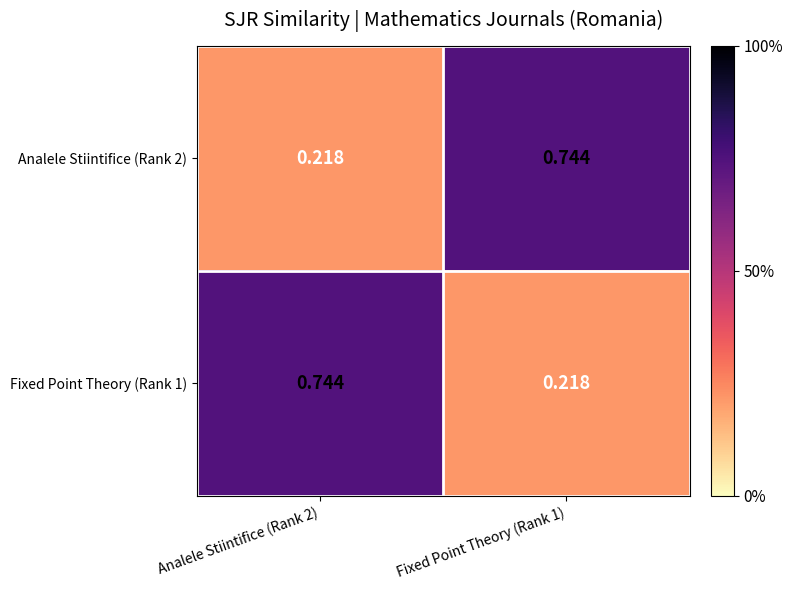

Is the value of Analele Stiintifice (Rank 2) at Analele Stiintifice (Rank 2) greater than the value of Fixed Point Theory (Rank 1) at Analele Stiintifice (Rank 2)?

No